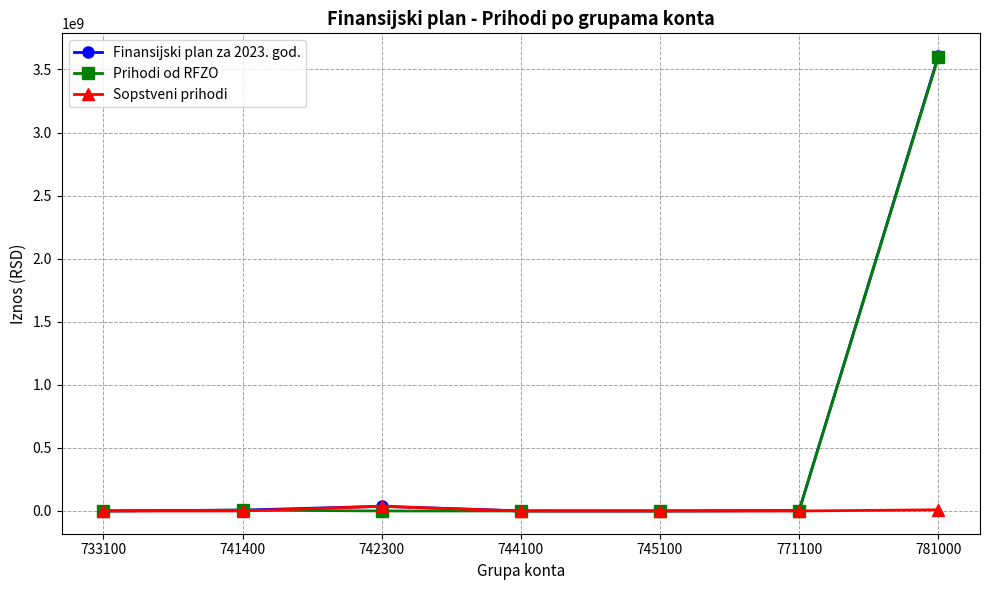

The value of Prihodi od RFZO at 745100 is -2152803207. True or false?

False